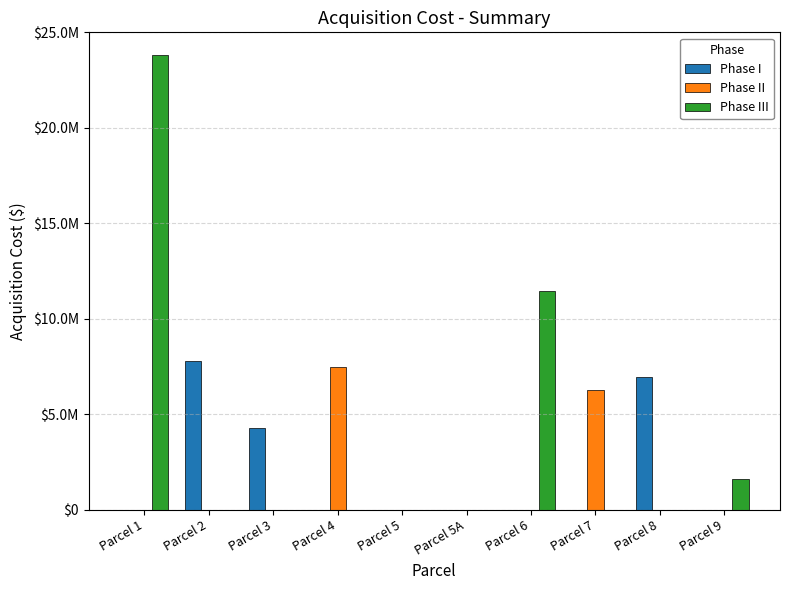

Which series has the largest total across all categories?

Phase III